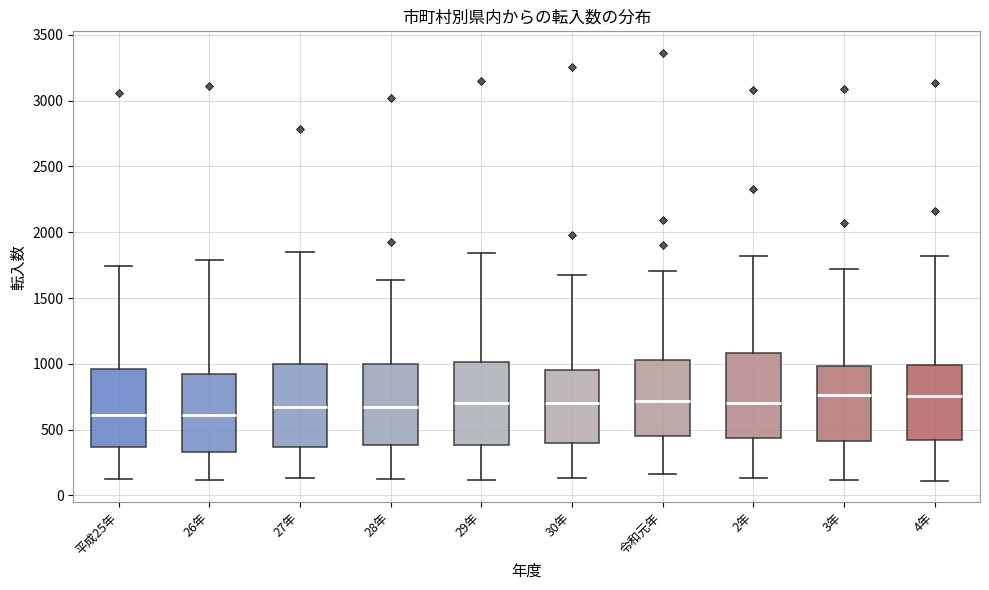

Reading left to right, transcribe this box plot: for each box, give where its median line is, the range the box spans, and where its two whiskers end, as read against the y-axis. The values are not printed on the chart, so give them approximately, as read against the axis.

平成25年: median 600, box 350 to 950, whiskers 150 to 1750
26年: median 600, box 350 to 900, whiskers 100 to 1800
27年: median 650, box 350 to 1000, whiskers 150 to 1850
28年: median 650, box 400 to 1000, whiskers 150 to 1650
29年: median 700, box 400 to 1000, whiskers 100 to 1850
30年: median 700, box 400 to 950, whiskers 150 to 1700
令和元年: median 700, box 450 to 1050, whiskers 150 to 1700
2年: median 700, box 450 to 1100, whiskers 150 to 1800
3年: median 750, box 400 to 1000, whiskers 100 to 1700
4年: median 750, box 400 to 1000, whiskers 100 to 1800